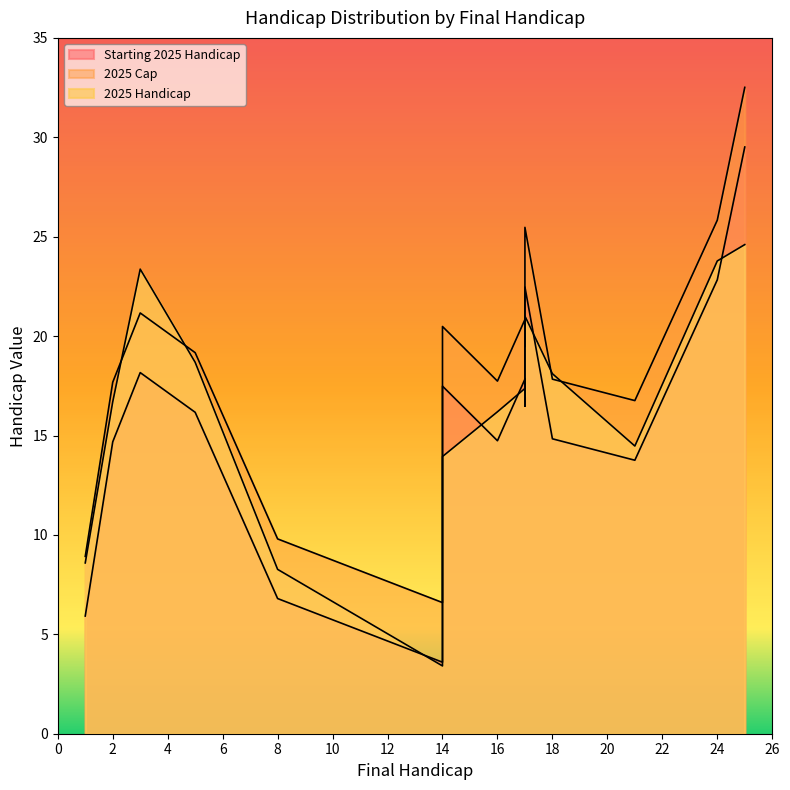

At which category is the sum across all series the highest?

25